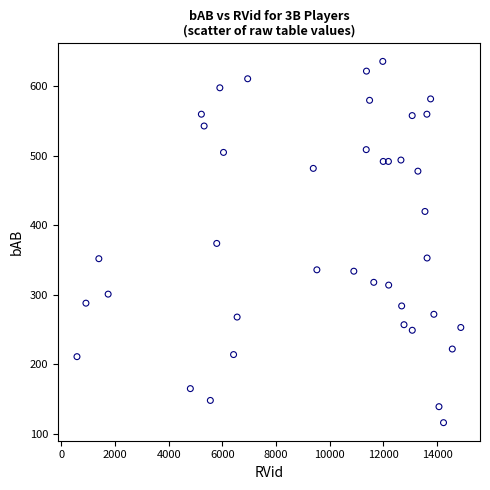

What is the range of Y values (max minus min)?

520